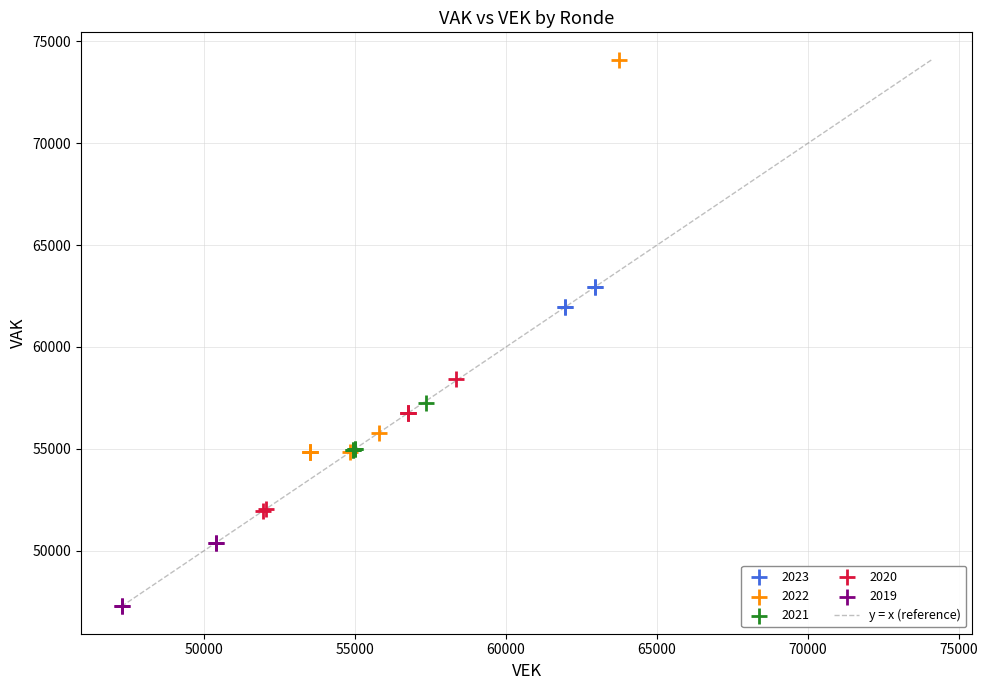

Which series has the widest spread of Y values?

2022